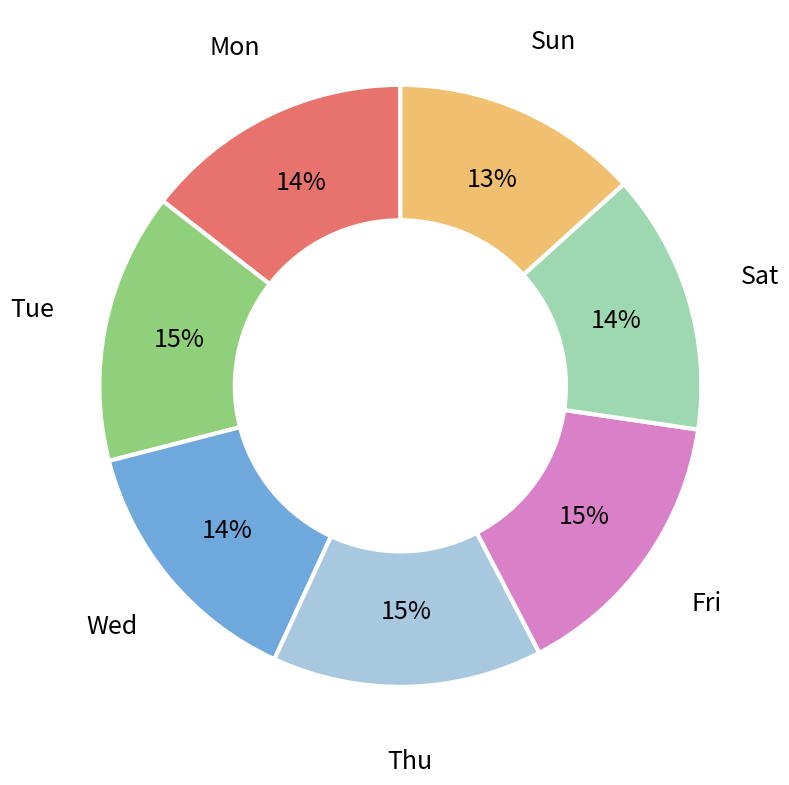

True or false: Tue accounts for 5% of the total.

False